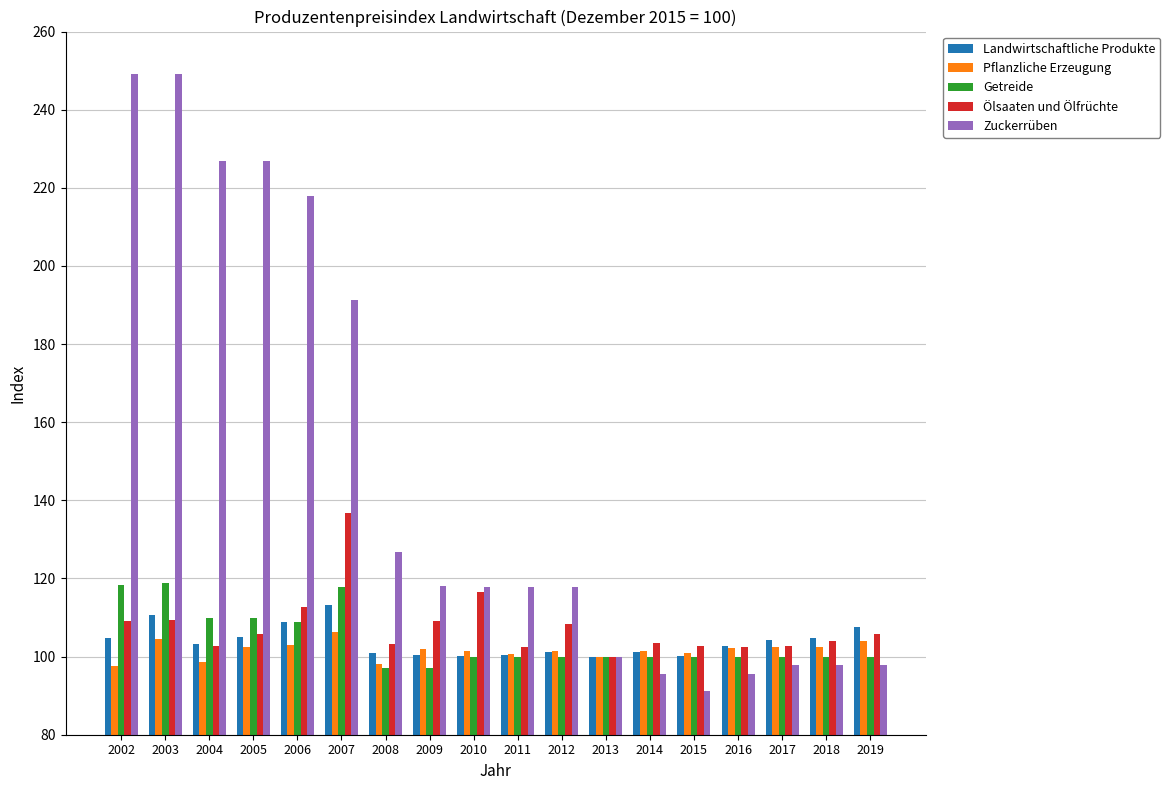

At which category does the chart reach its minimum across all series?

2015